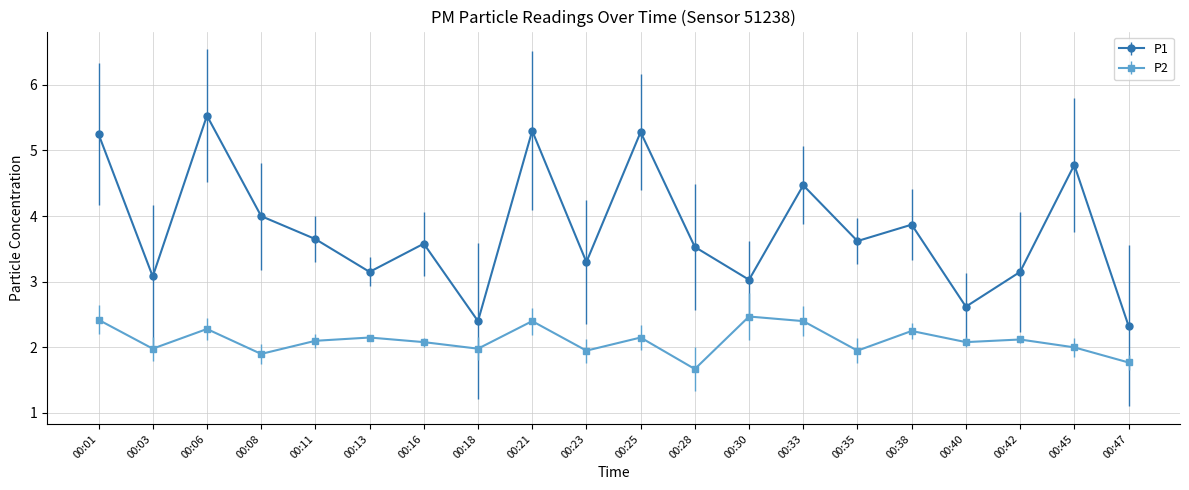

What is the value of the P2 point at the 3rd from the left?

2.3